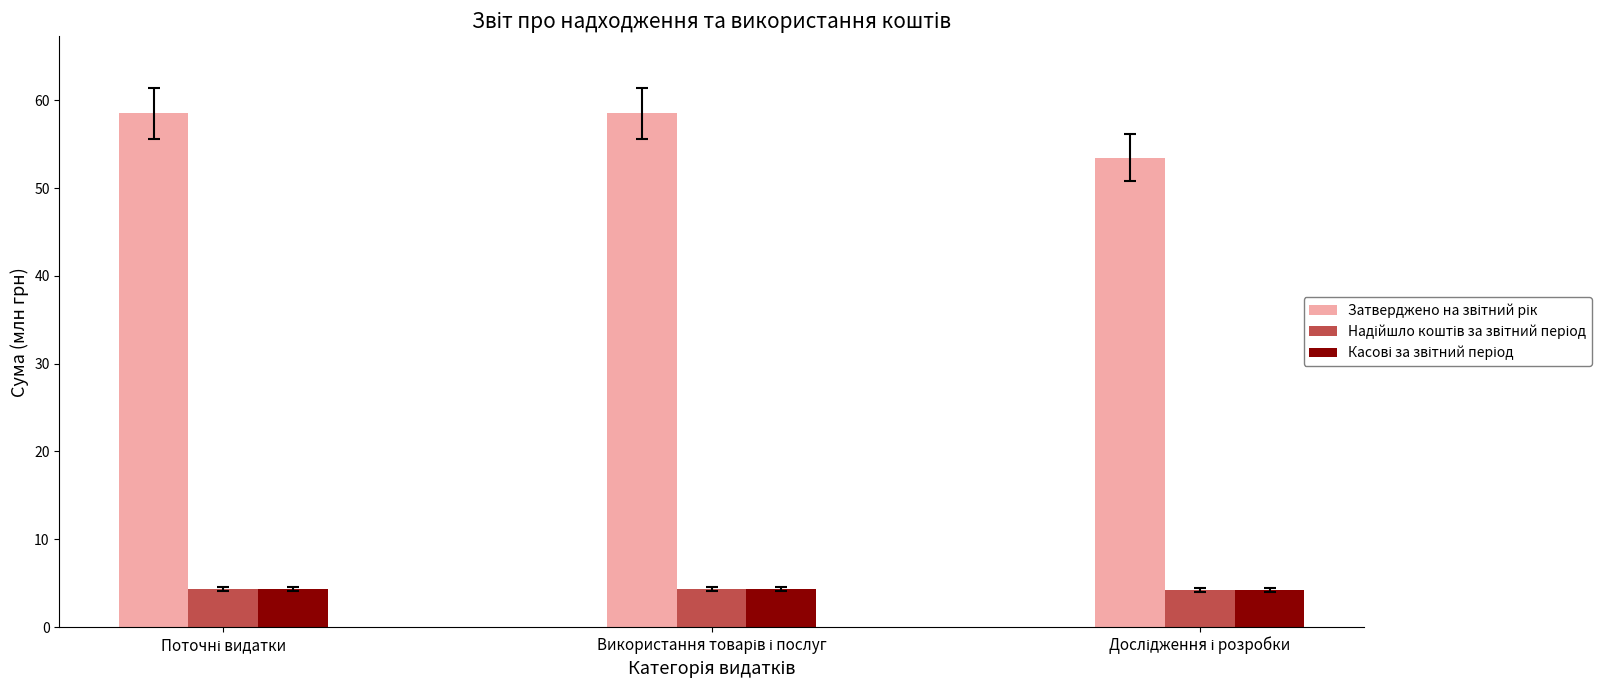

How many bars are there in each group?

3